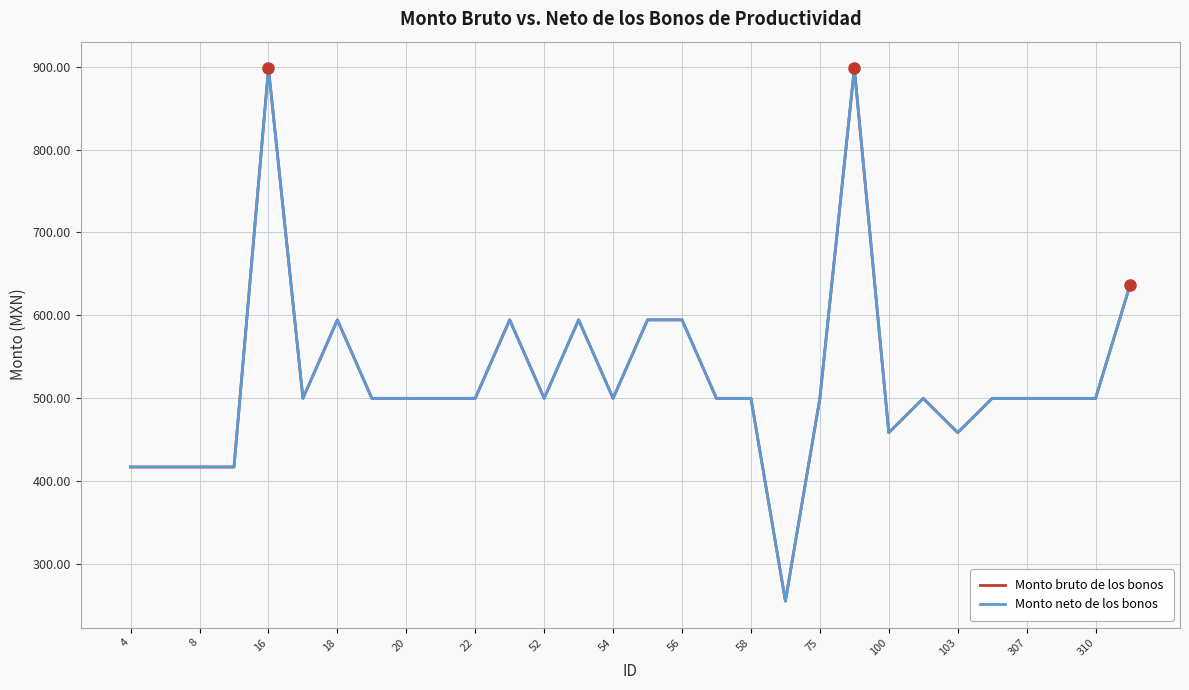

Which series has the largest range (max minus min)?

Monto bruto de los bonos